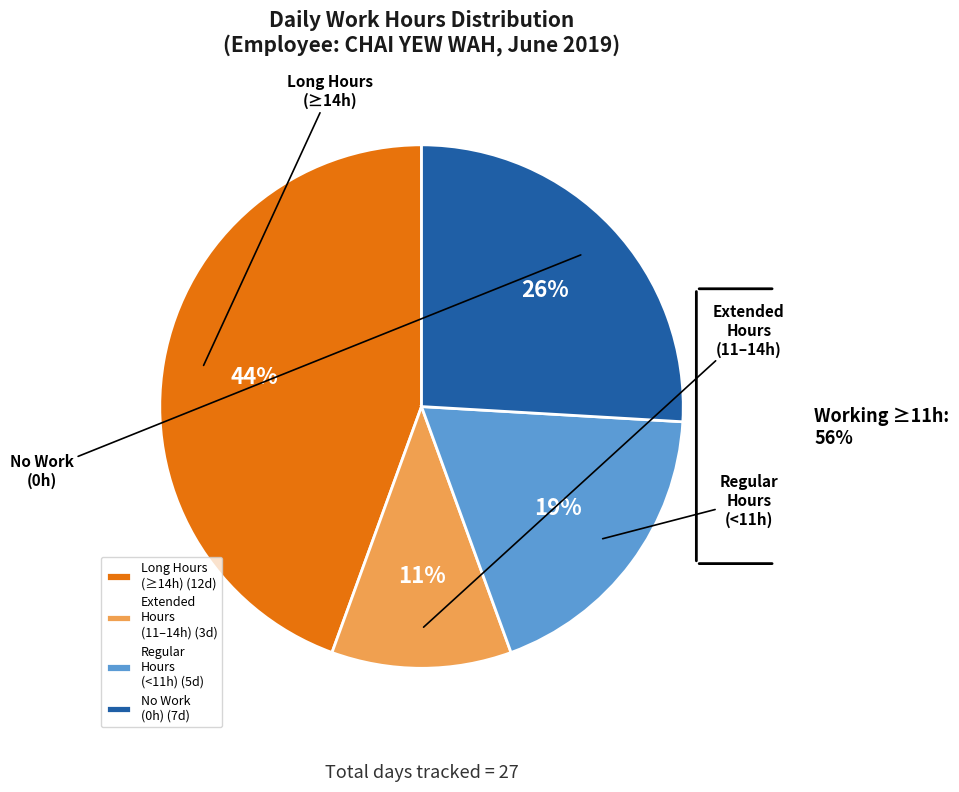

Does any single category account for the majority?

No